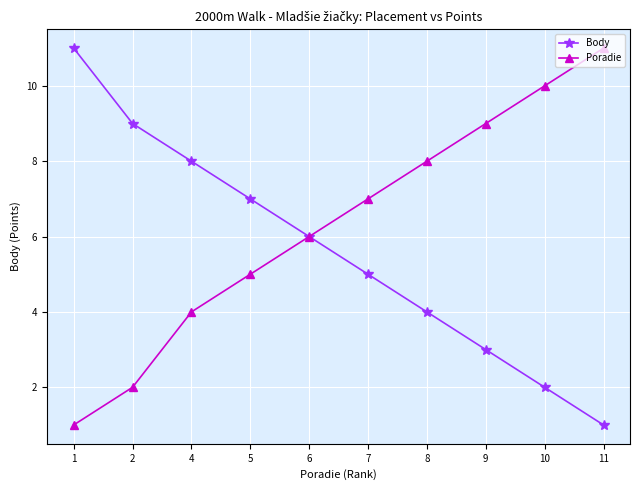

List the series in order of their overall mean, highest first.

Poradie, Body